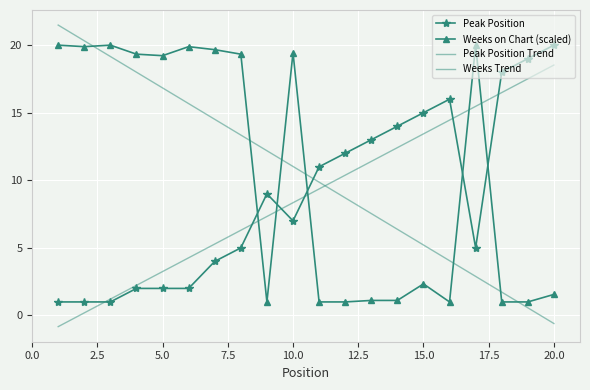

Which series has the largest total across all categories?

Weeks on Chart (scaled)